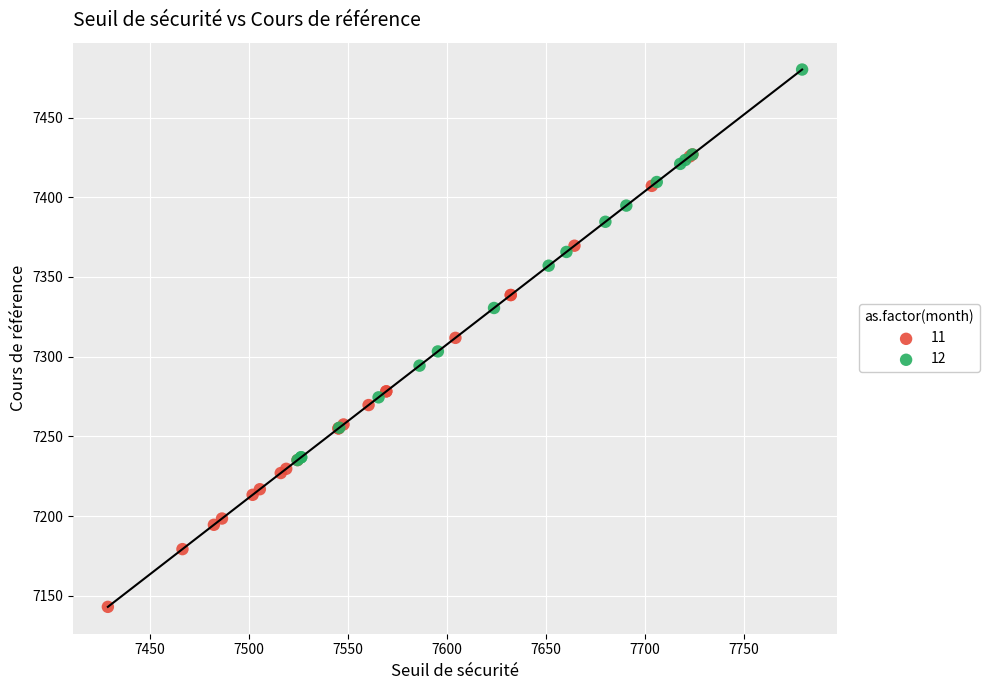

Which series has the widest spread of Y values?

11